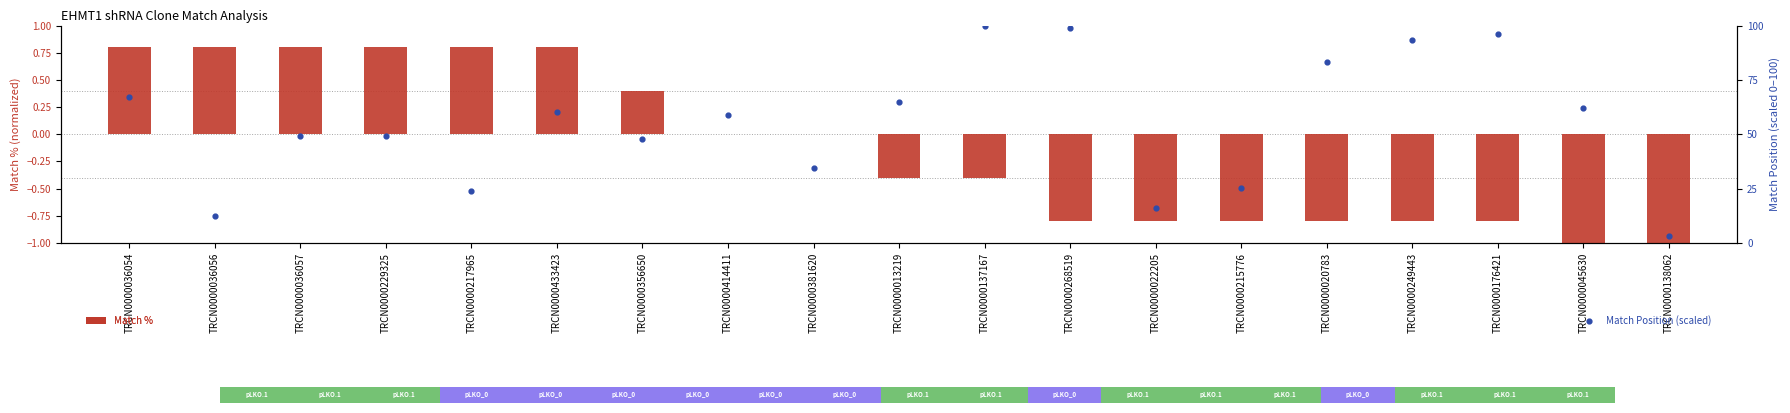

Which series contains the lowest Y value?

Match %